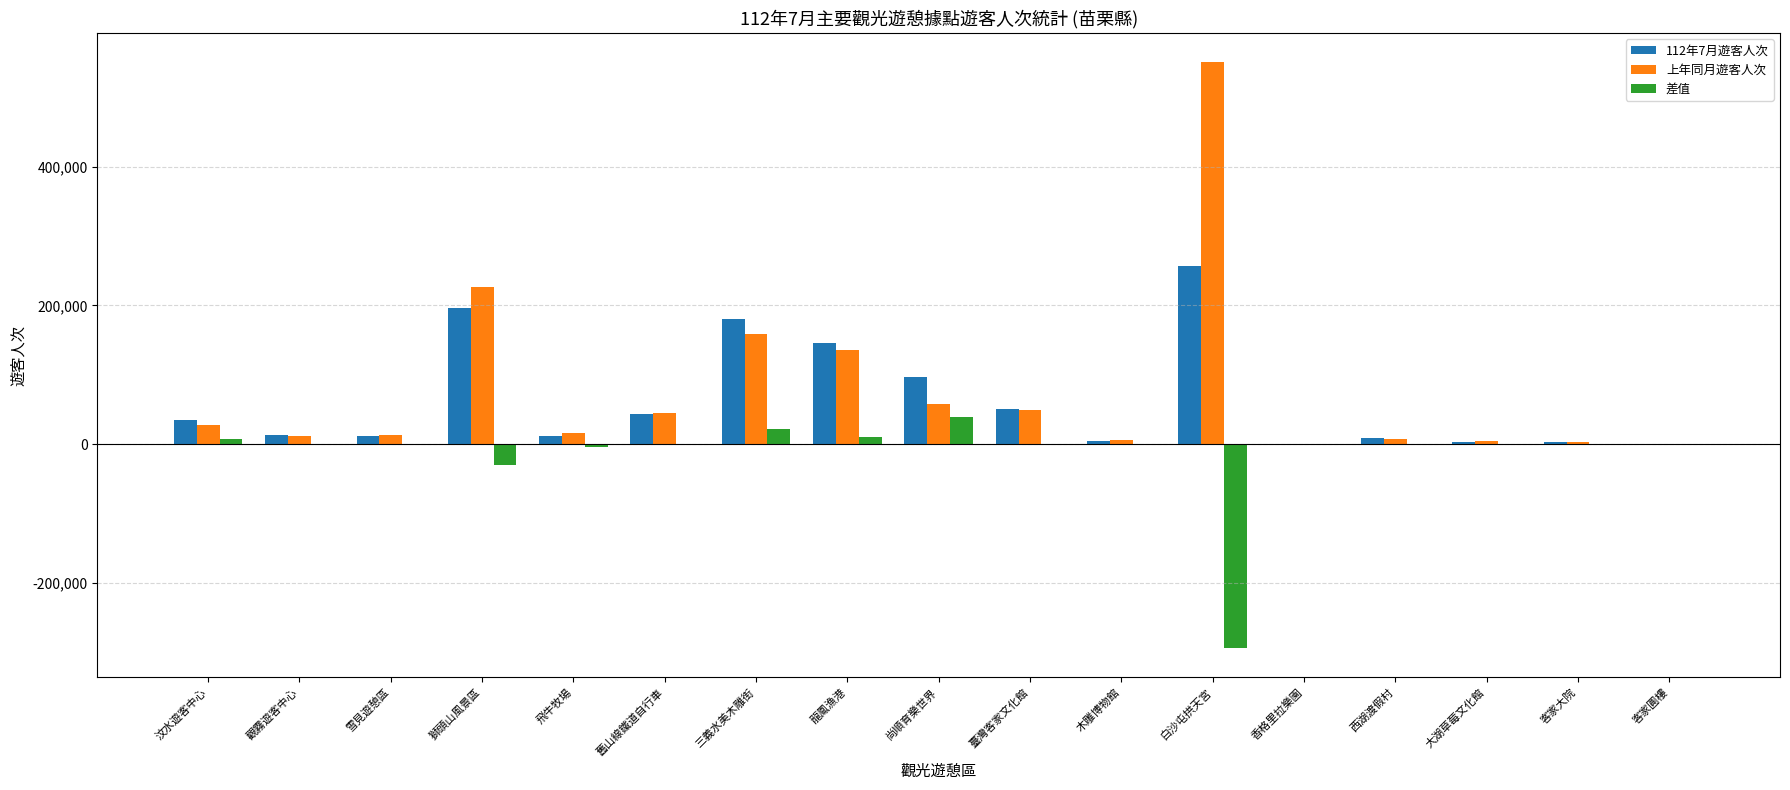

Which series has the largest total across all categories?

上年同月遊客人次